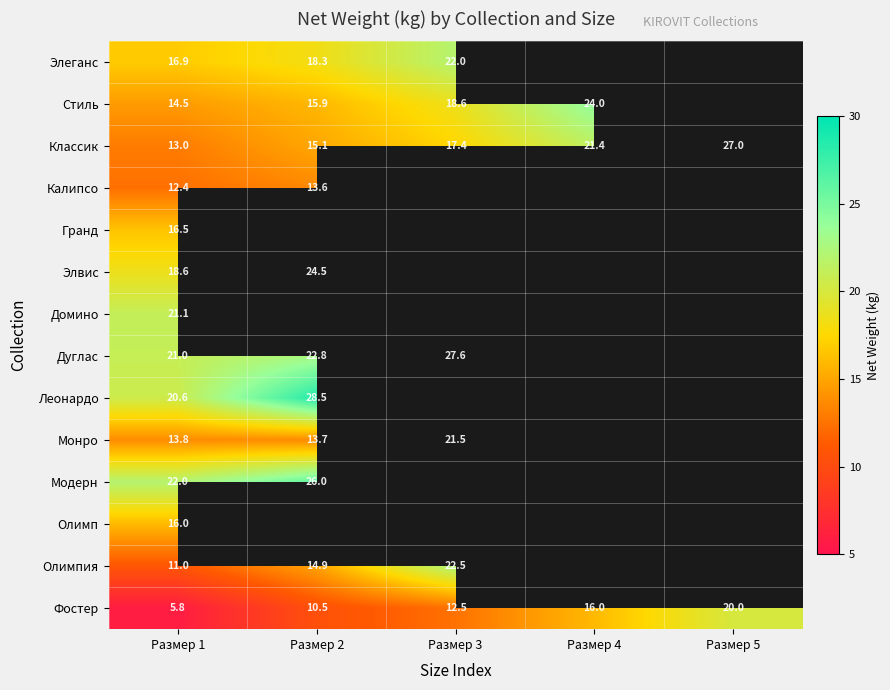

What is the highest value of the Фостер series?

20.0